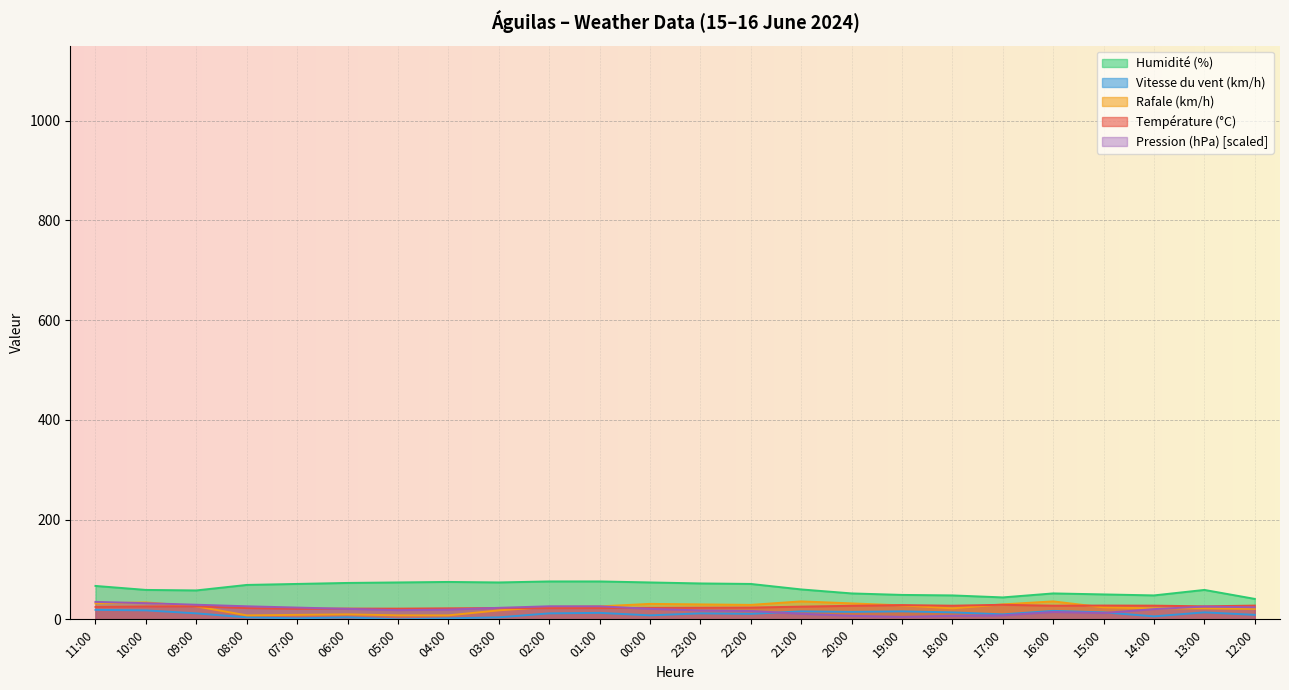

At 20:00, list the series in order from smallest to largest.

Pression (hPa), Vitesse du vent (km/h), Température (°C), Rafale (km/h), Humidité (%)